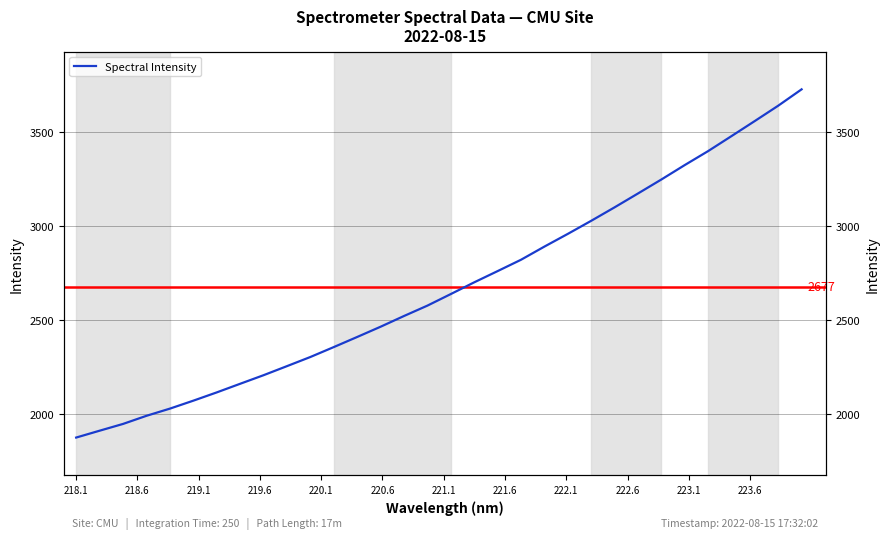

Reading left to right, list all the values displayed in this chart.

1876.5	1912.9	1948.9	1992.1	2030.3	2072.5	2116.5	2162.4	2208.0	2256.2	2304.8	2357.5	2411.2	2465.8	2522.8	2577.9	2639.5	2701.7	2761.4	2821.7	2891.7	2959.2	3028.7	3100.3	3174.0	3248.3	3325.0	3399.3	3479.0	3559.4	3640.7	3727.7